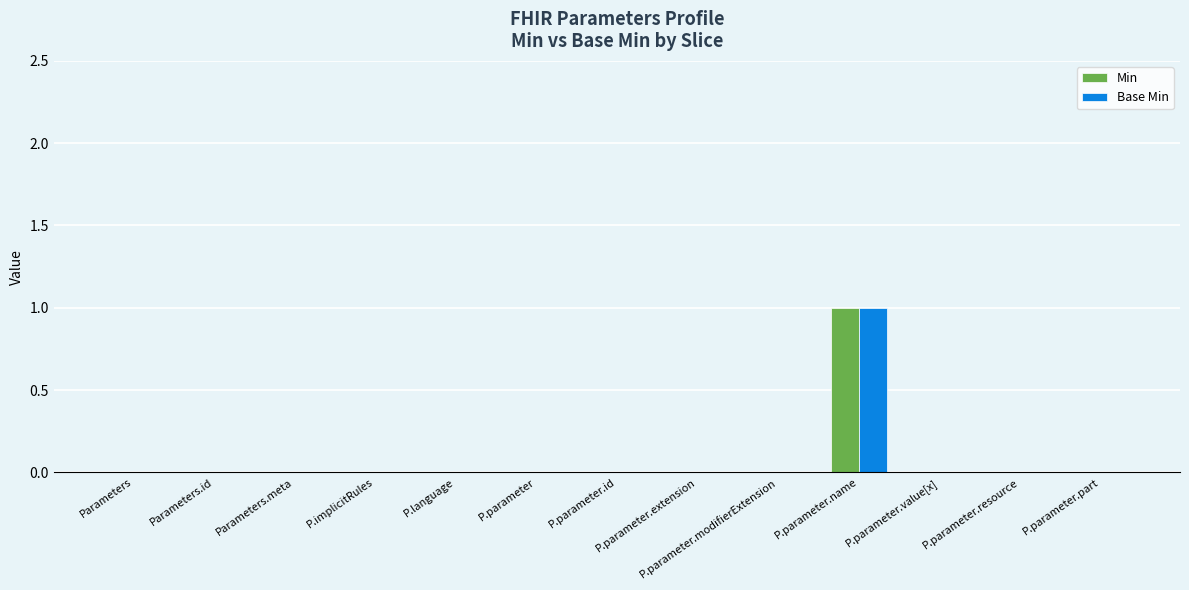

What are all the series names shown in the legend?

Min, Base Min